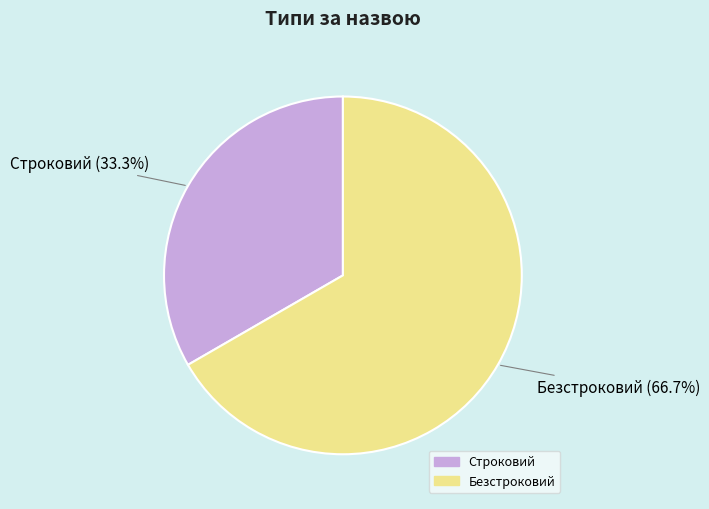

Approximately how many times larger is the value at Безстроковий compared to Строковий?

2.0